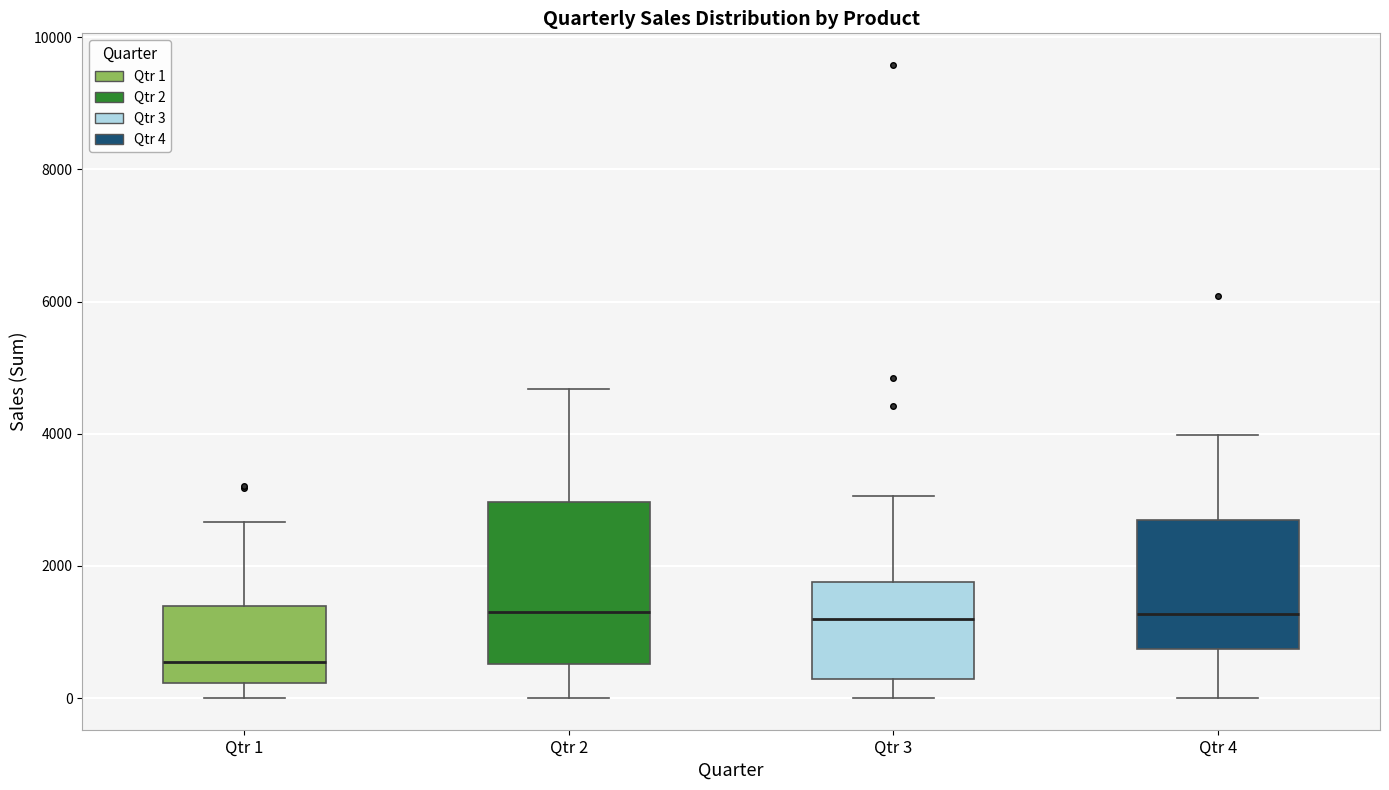

Reading left to right, read every box against the y-axis: the position of its median line, the range the box covers, and the ends of its whiskers. The values are not printed on the chart, so give them approximately, as read against the axis.

Qtr 1: median 600, box 200 to 1400, whiskers 0 to 2600
Qtr 2: median 1400, box 600 to 3000, whiskers 0 to 4600
Qtr 3: median 1200, box 200 to 1800, whiskers 0 to 3000
Qtr 4: median 1200, box 800 to 2600, whiskers 0 to 4000